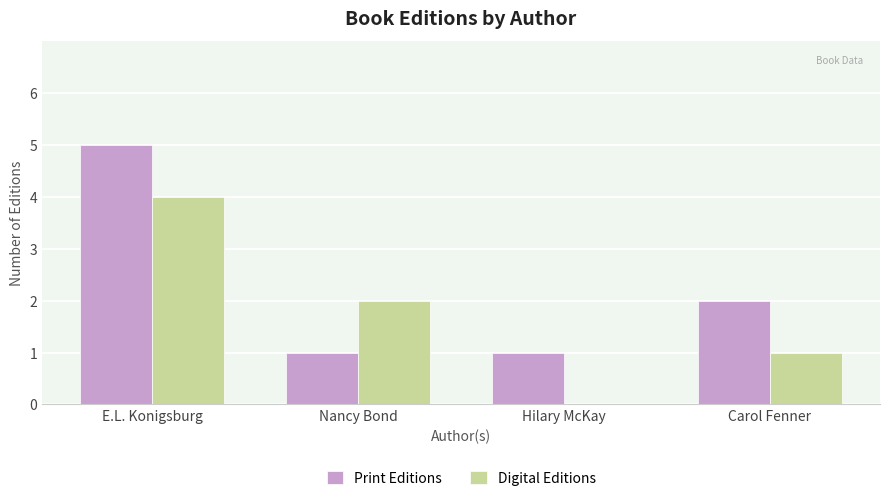

Is the value of Print Editions at E.L. Konigsburg greater than the value of Digital Editions at Nancy Bond?

Yes